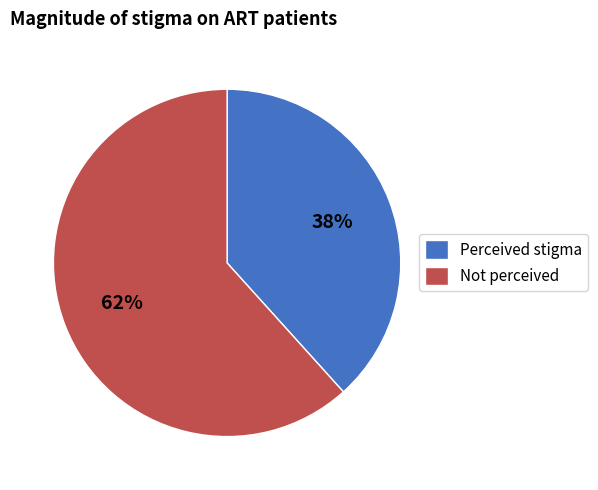

Is the sum of Perceived stigma and Not perceived greater than half?

Yes